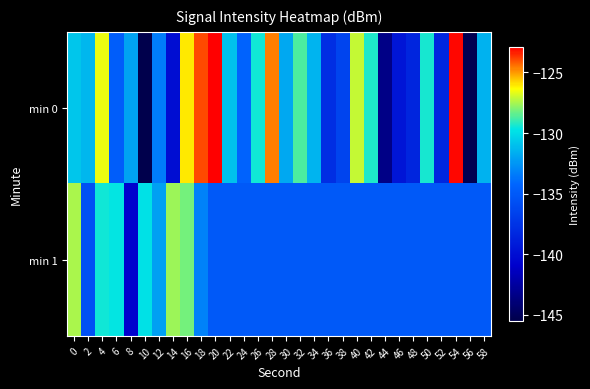

Rank the series at 10 from lowest to highest value.

min 0, min 1